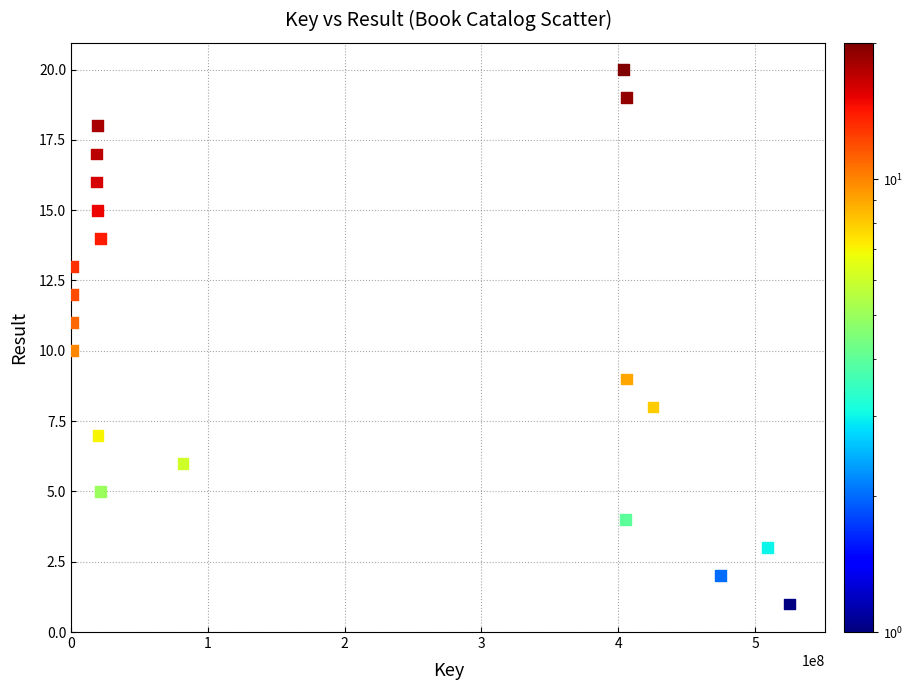

What is the range of Y values (max minus min)?

19